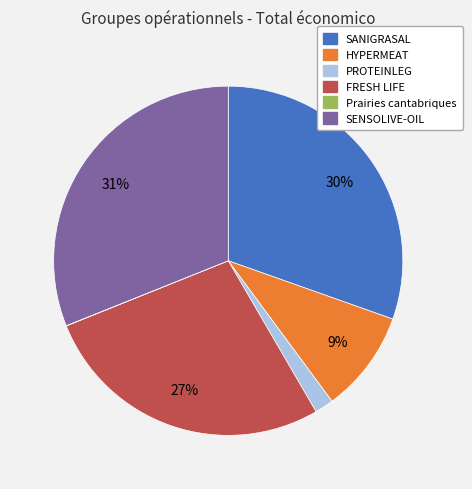

Do FRESH LIFE and HYPERMEAT together represent more than half of the pie?

No